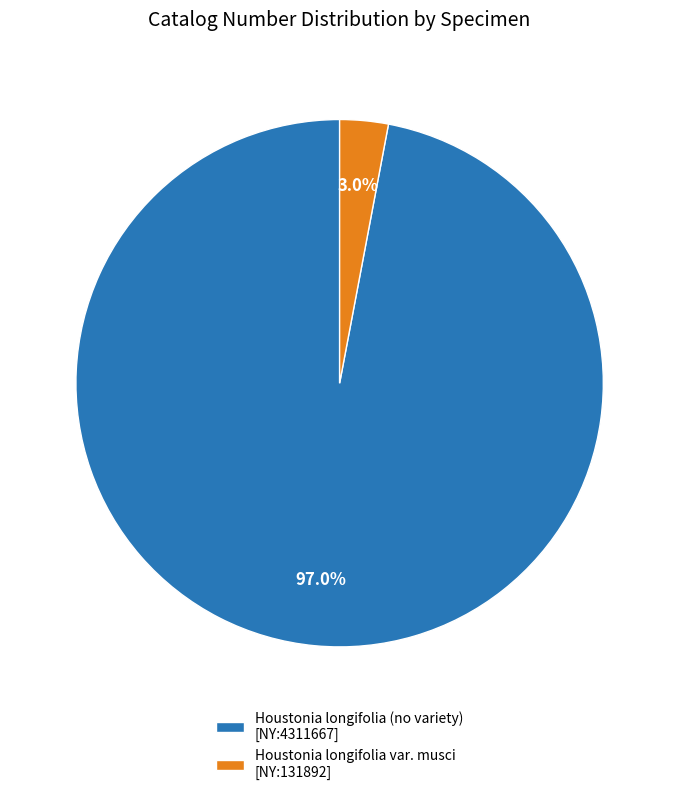

Which category accounts for the majority?

Houstonia longifolia (no variety) [NY:4311667]